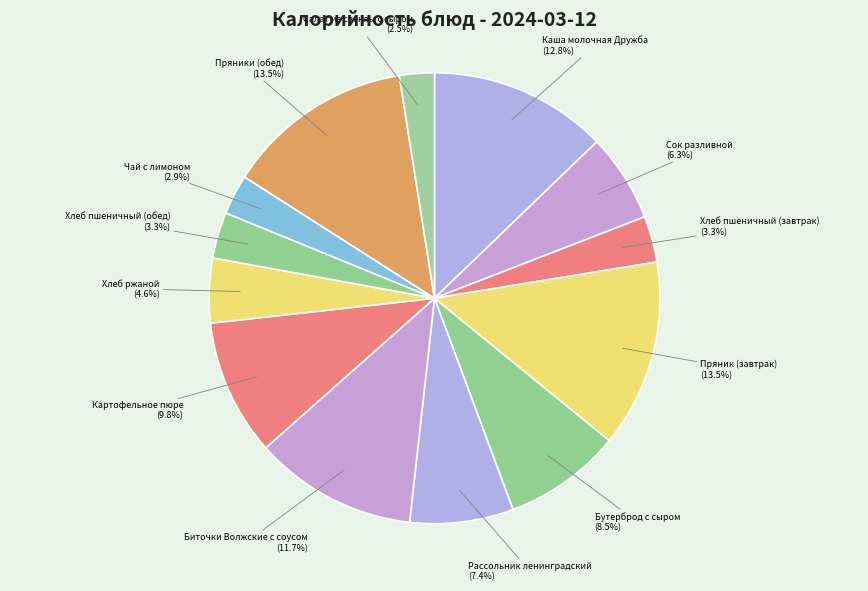

How many slices are in this pie chart?

13